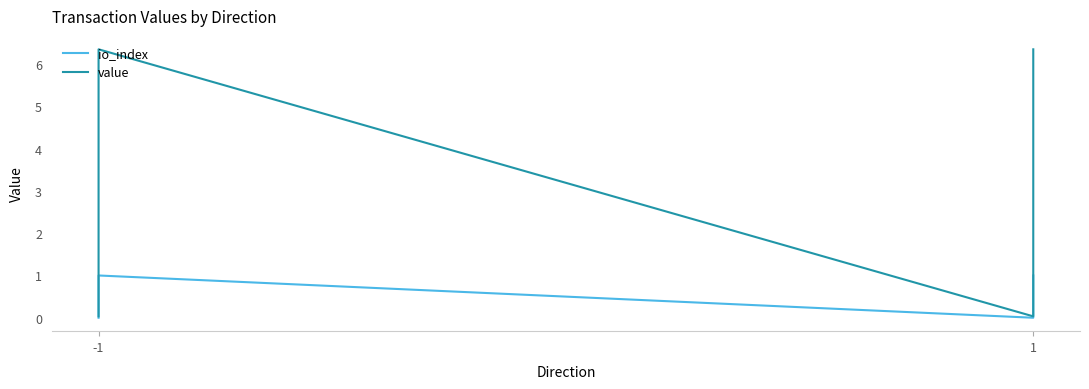

What is the highest value of the io_index series?

1.0